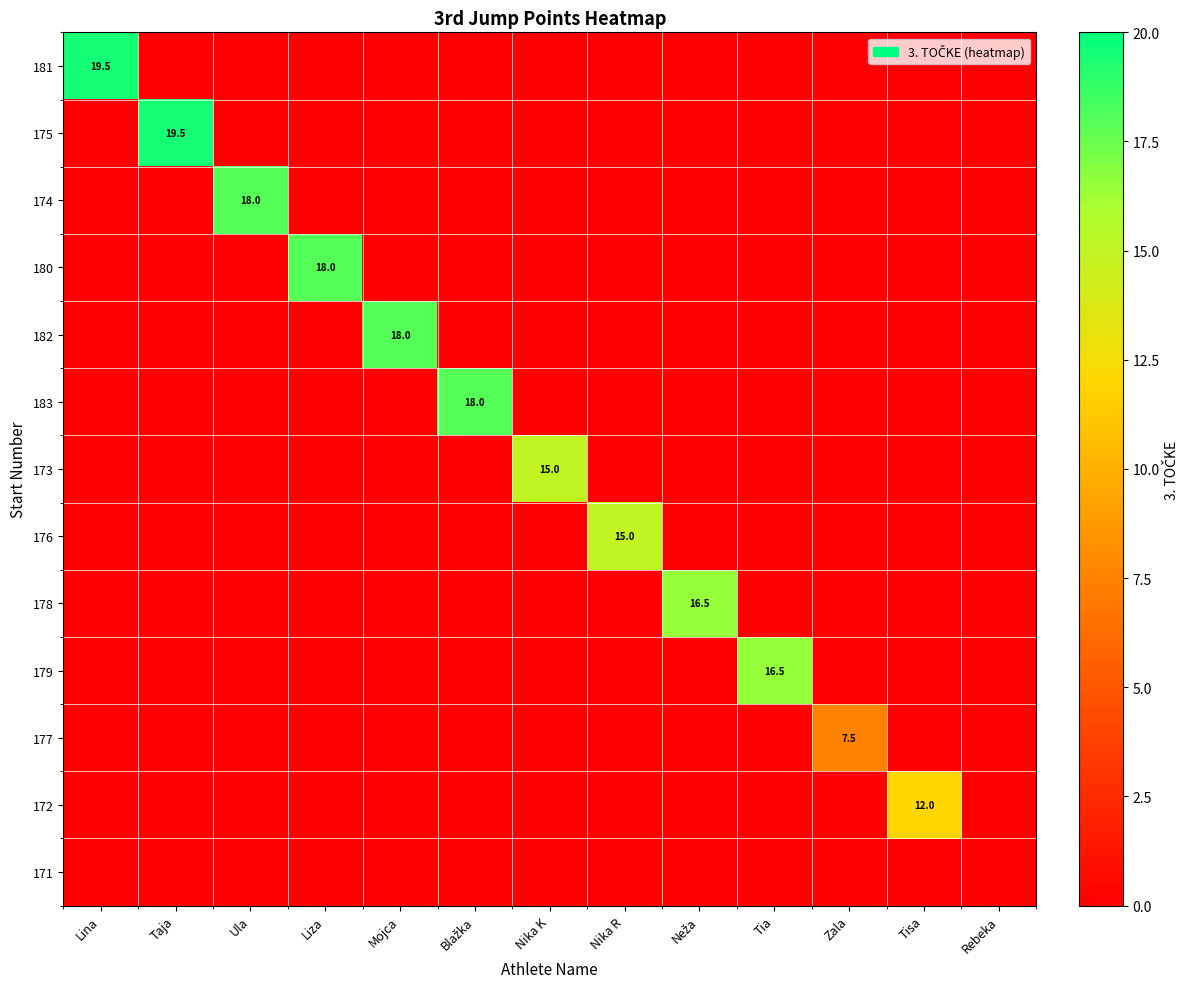

Is it true that 182 equals 11.7 at Mojca?

False